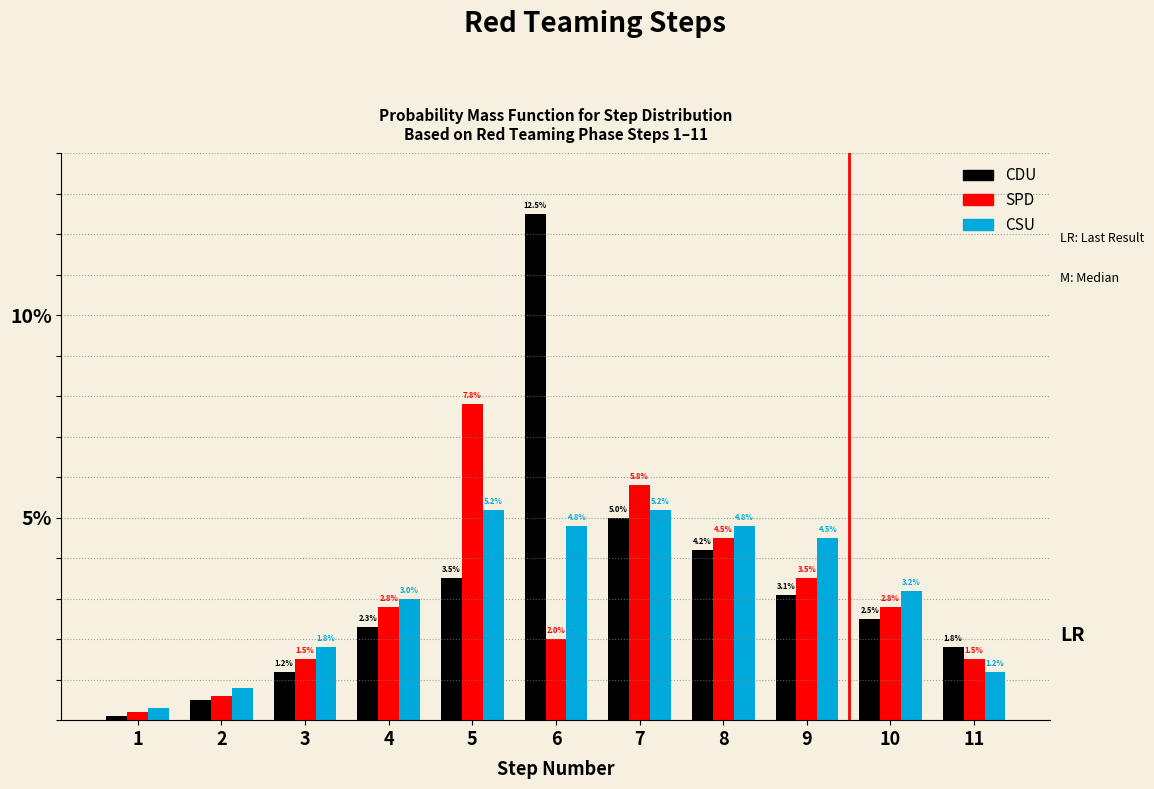

Reading left to right, list all the values displayed in this chart.

CDU: 0.1	0.5	1.2	2.3	3.5	12.5	5.0	4.2	3.1	2.5	1.8
SPD: 0.2	0.6	1.5	2.8	7.8	2.0	5.8	4.5	3.5	2.8	1.5
CSU: 0.3	0.8	1.8	3.0	5.2	4.8	5.2	4.8	4.5	3.2	1.2